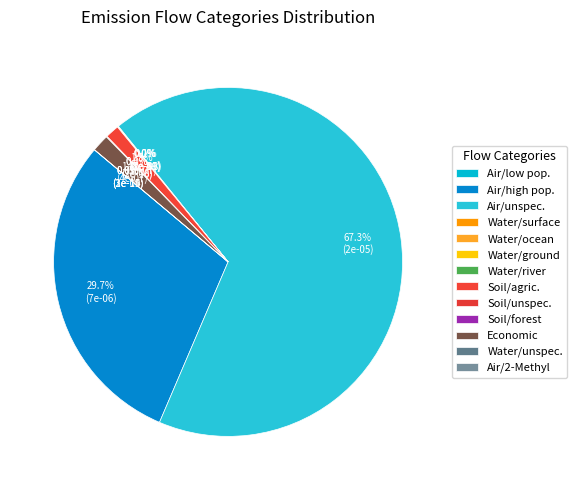

To the nearest percent, what is the difference between the largest and smallest slice percentages?

67%